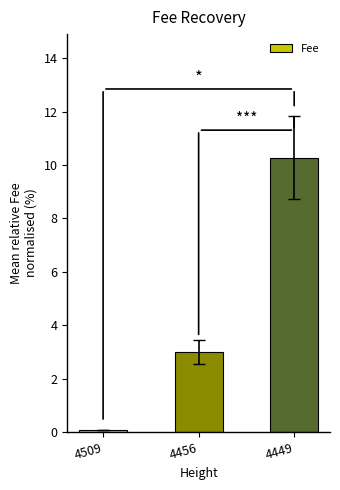

How many bars are there in total?

3